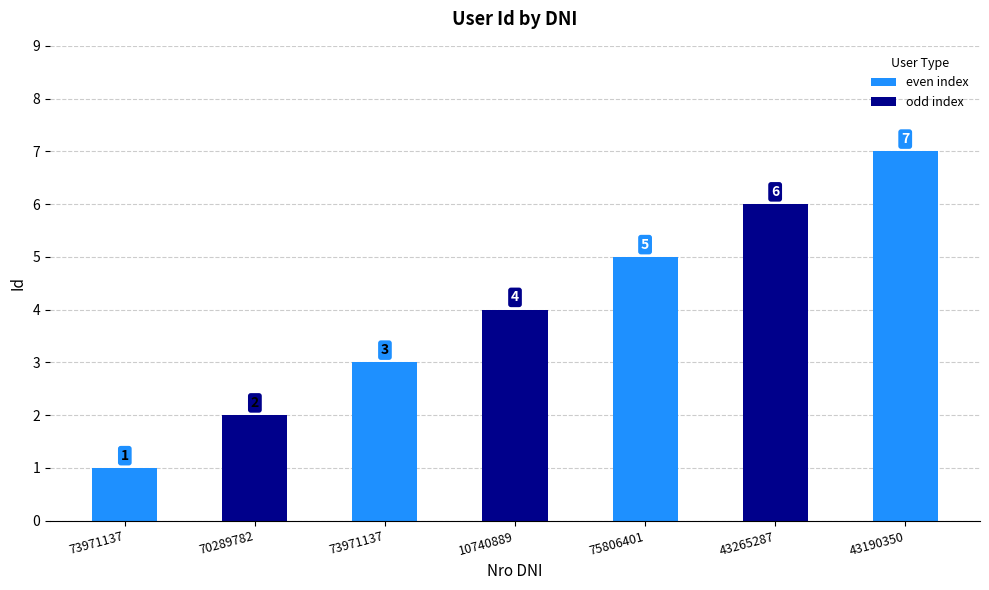

How many values are between 2 and 6?

5